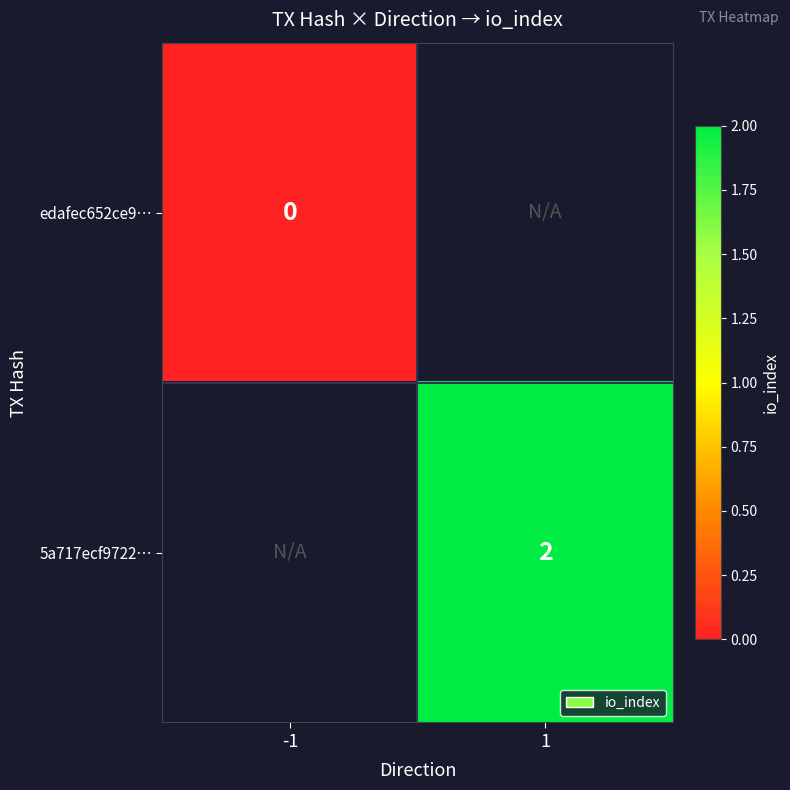

Count the number of data series in this chart.

2